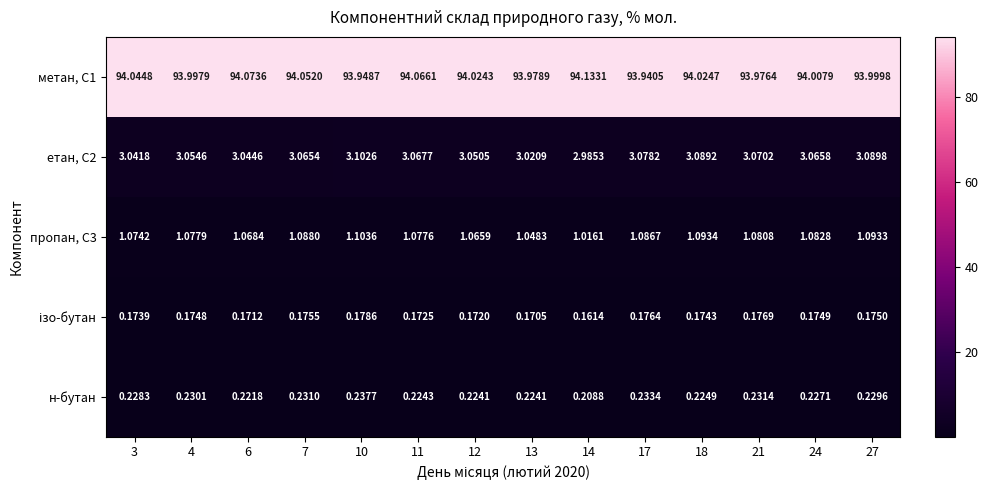

Is the value of метан, С1 at 18 greater than the value of етан, С2 at 18?

Yes